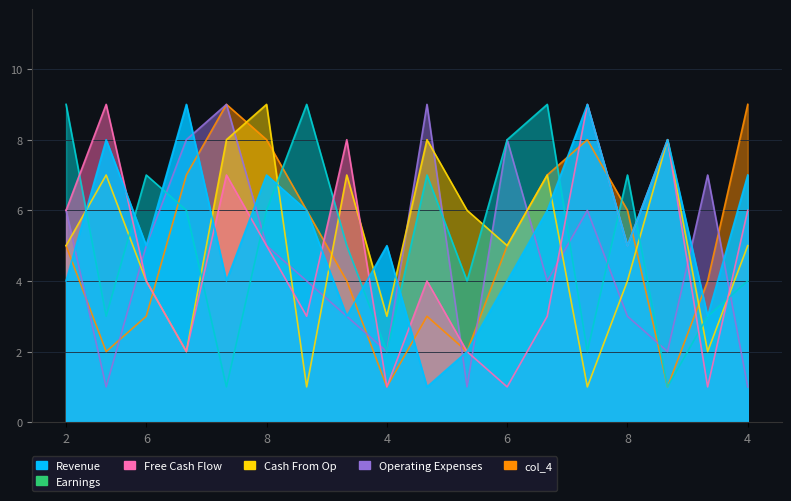

At which category is the sum across all series the highest?

8